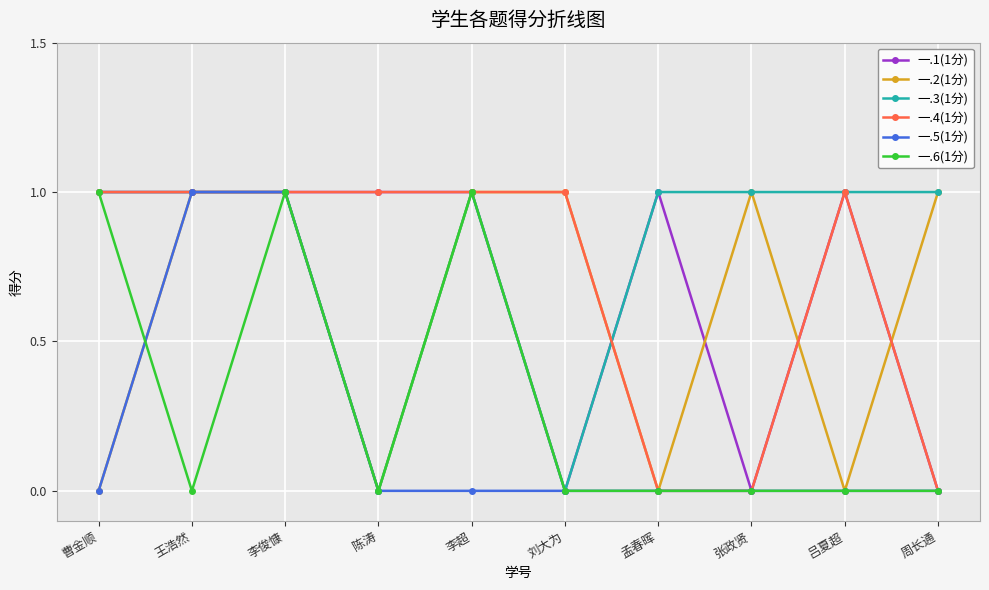

Which series has the largest total across all categories?

一.3(1分)